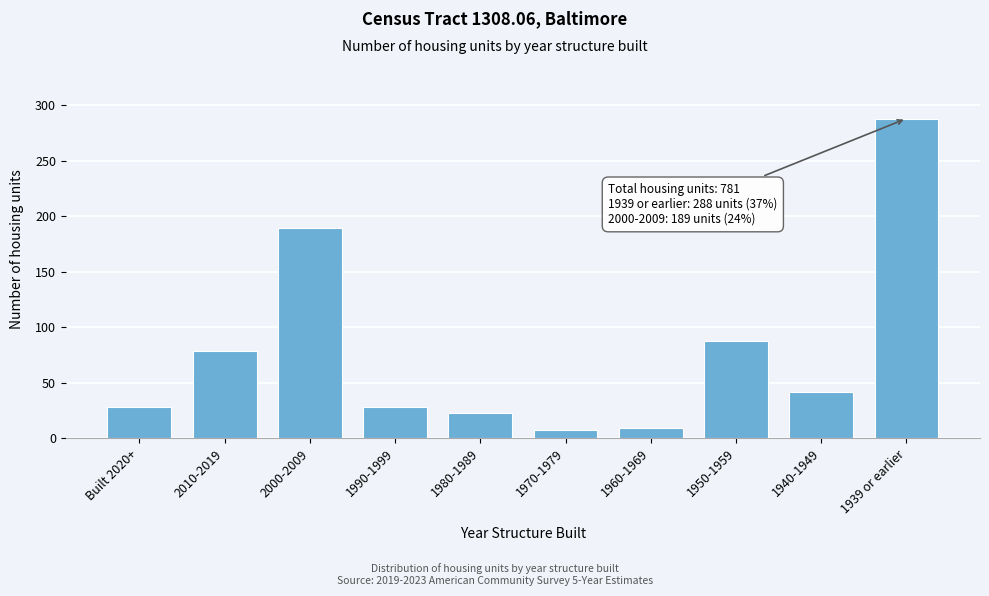

Reading right to left, transcribe all the data shown in this chart.

288	42	88	9	7	23	28	189	79	28